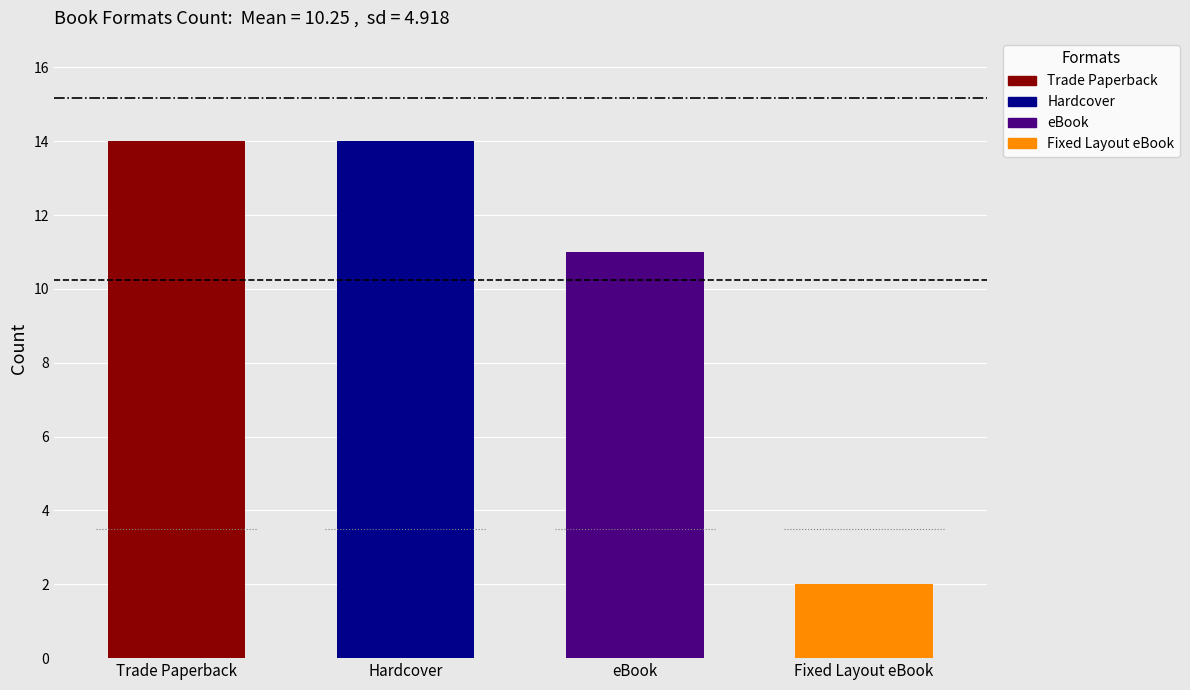

What is the change in value from eBook to Fixed Layout eBook?

-9